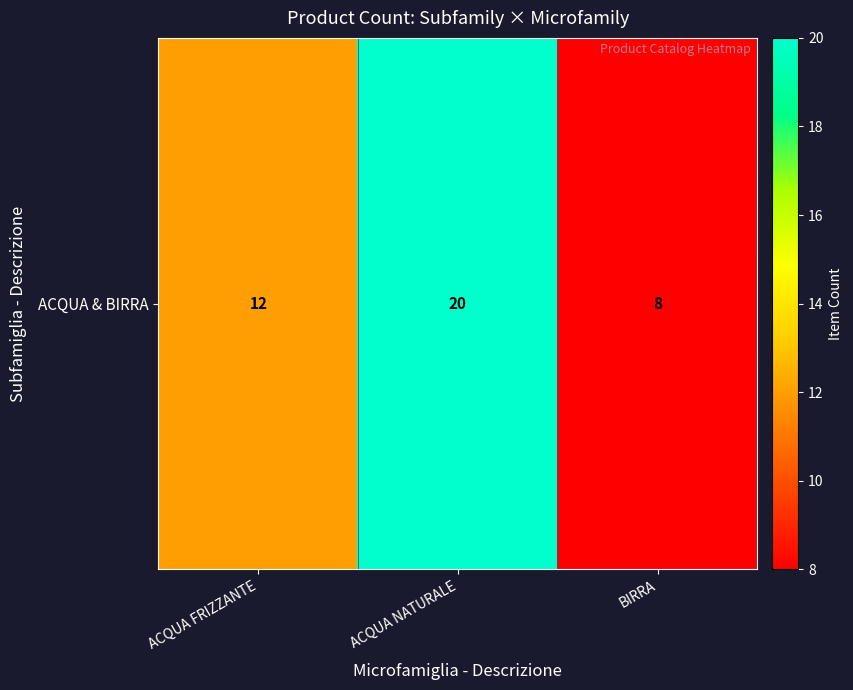

Where does the data first go above 12?

ACQUA NATURALE